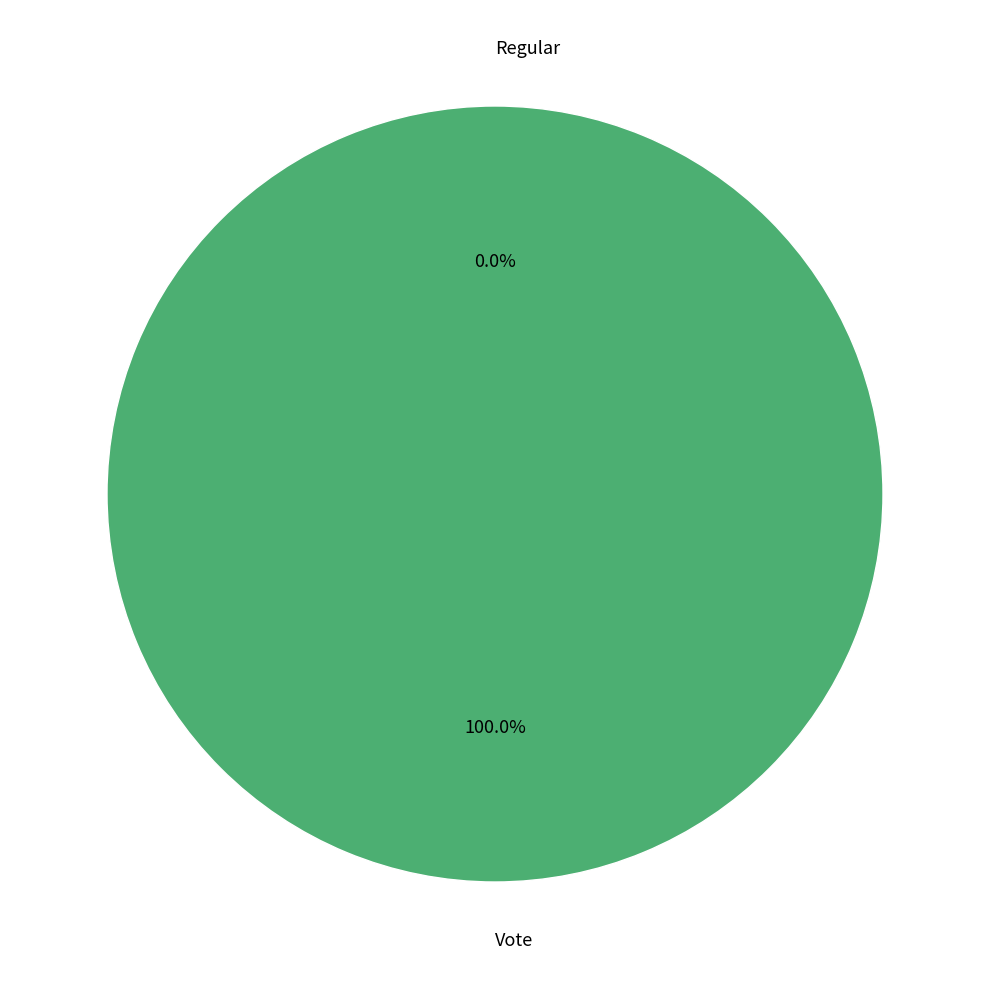

Which has a higher value, Regular or Vote?

Vote